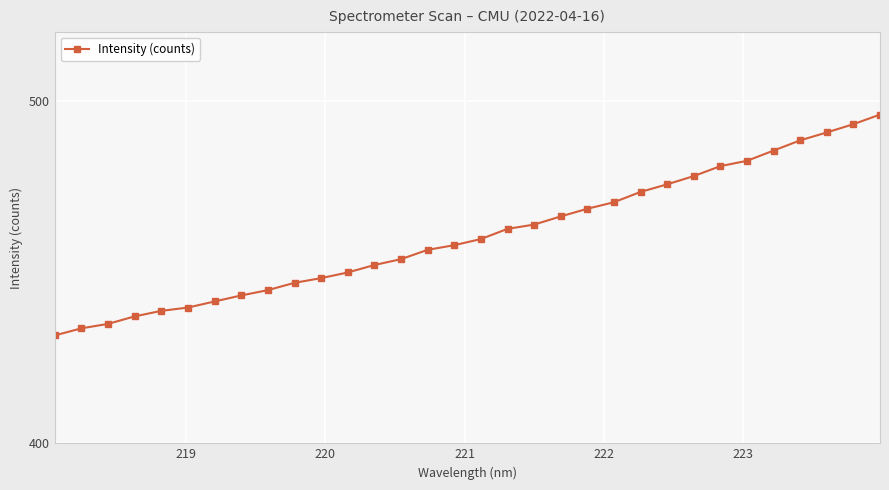

What is the sum of all values?

14744.4